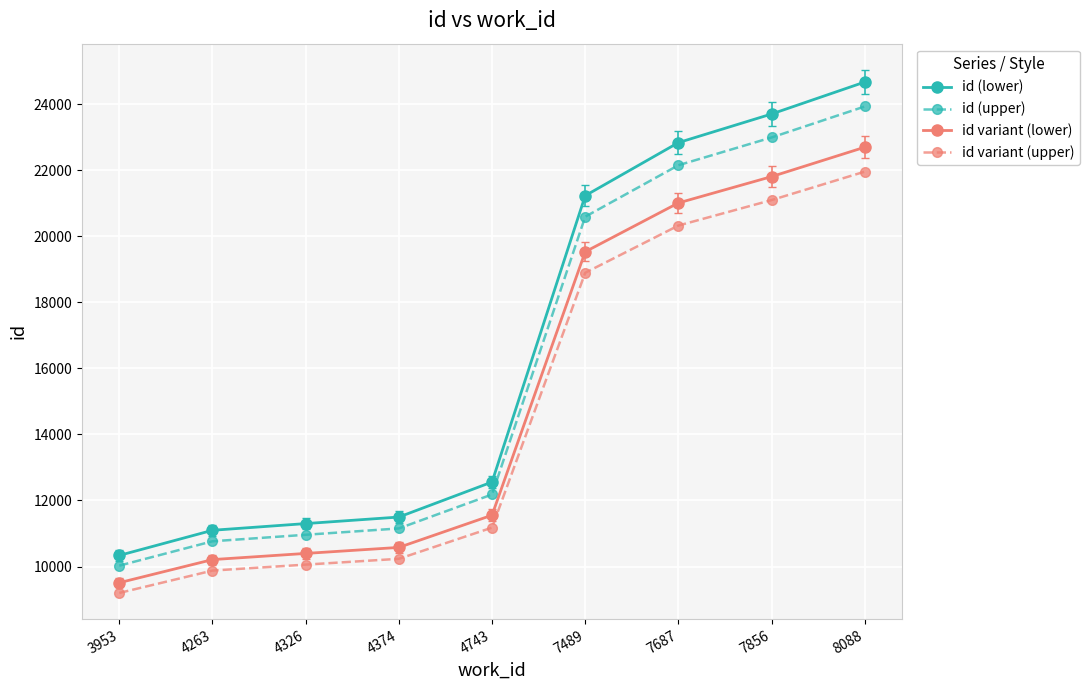

At which label is id variant (upper) closest to 15579?

7489